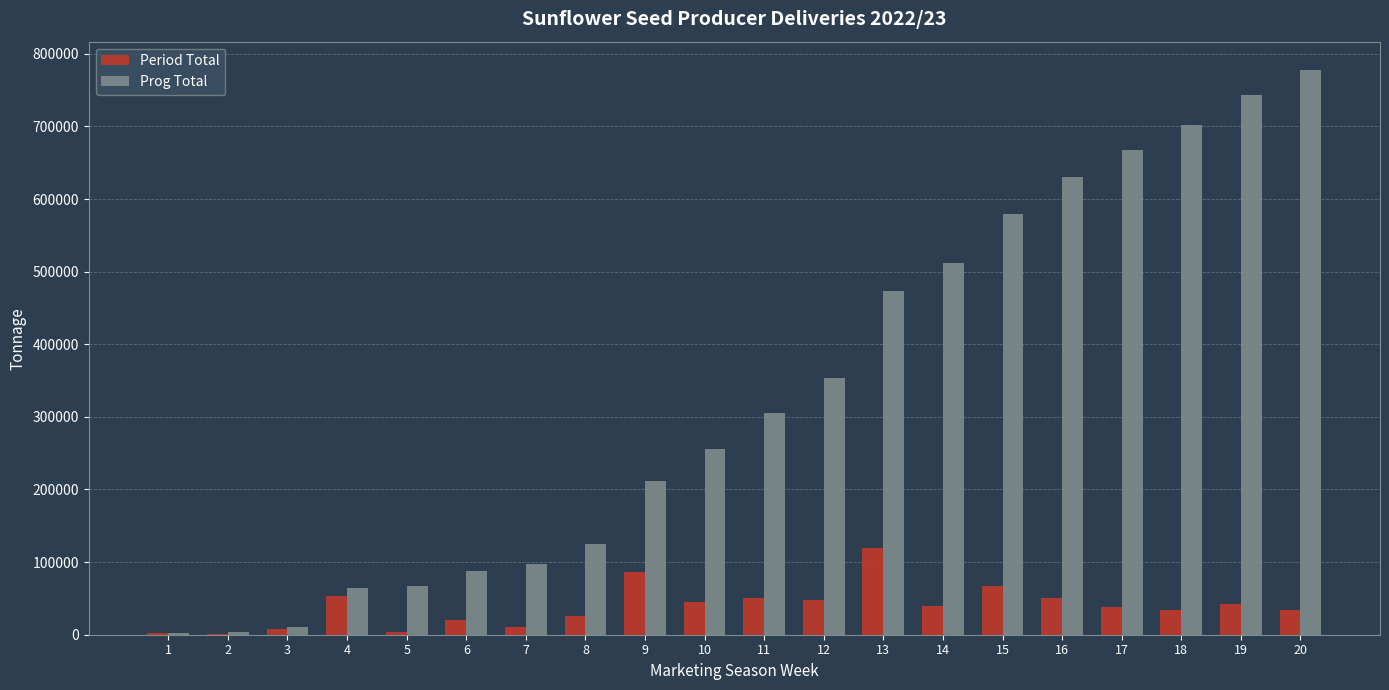

Which series changed the most between 8 and 12?

Prog Total